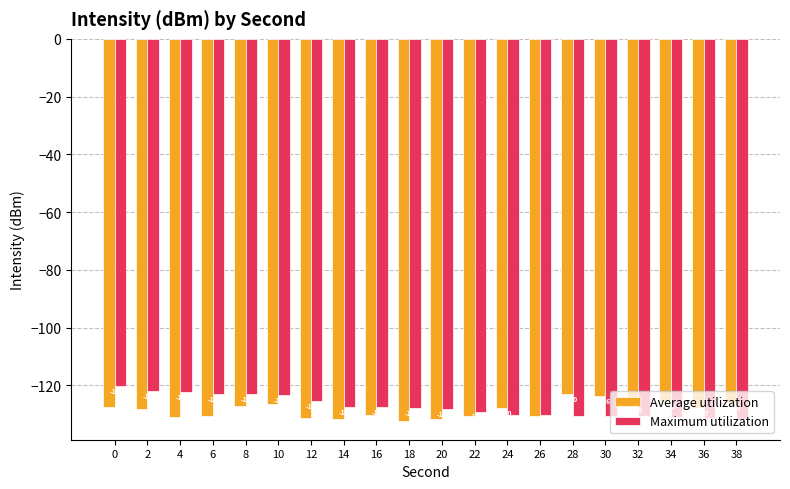

Does the chart contain stacked bars?

No